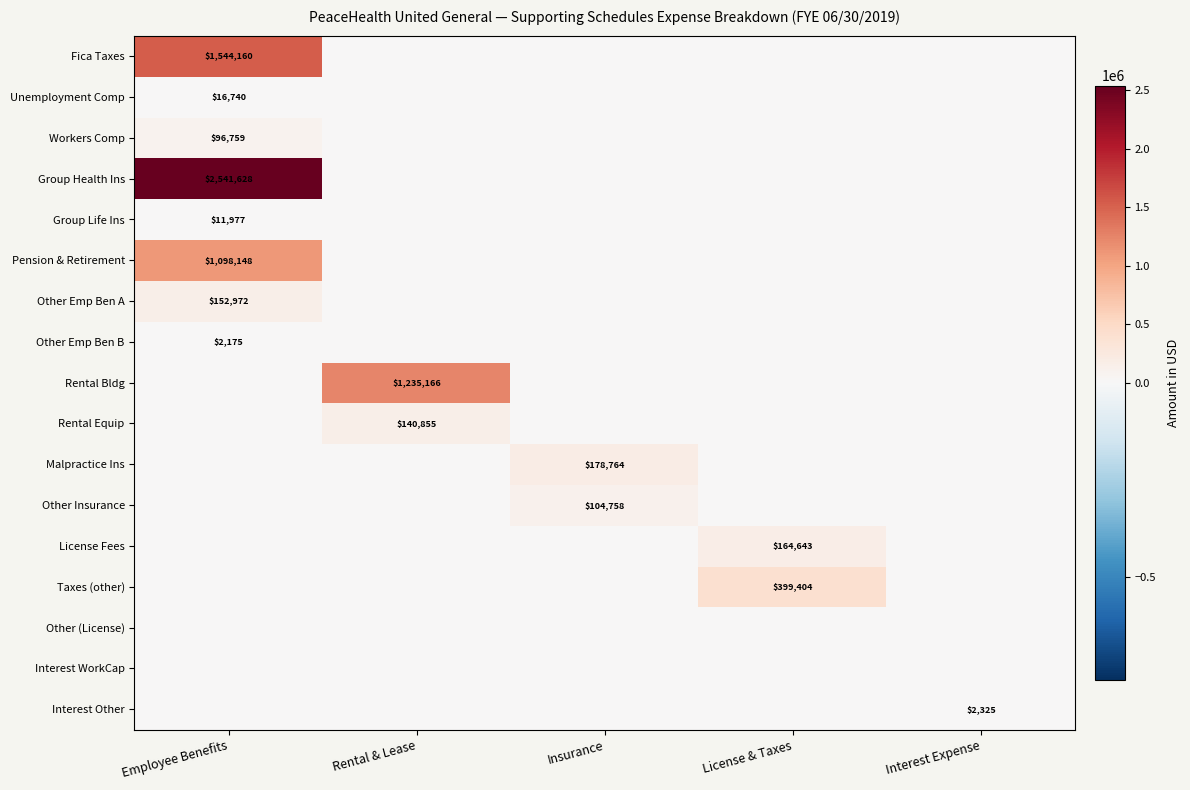

True or false: Other (License) has a value of 0.0 at License & Taxes.

True